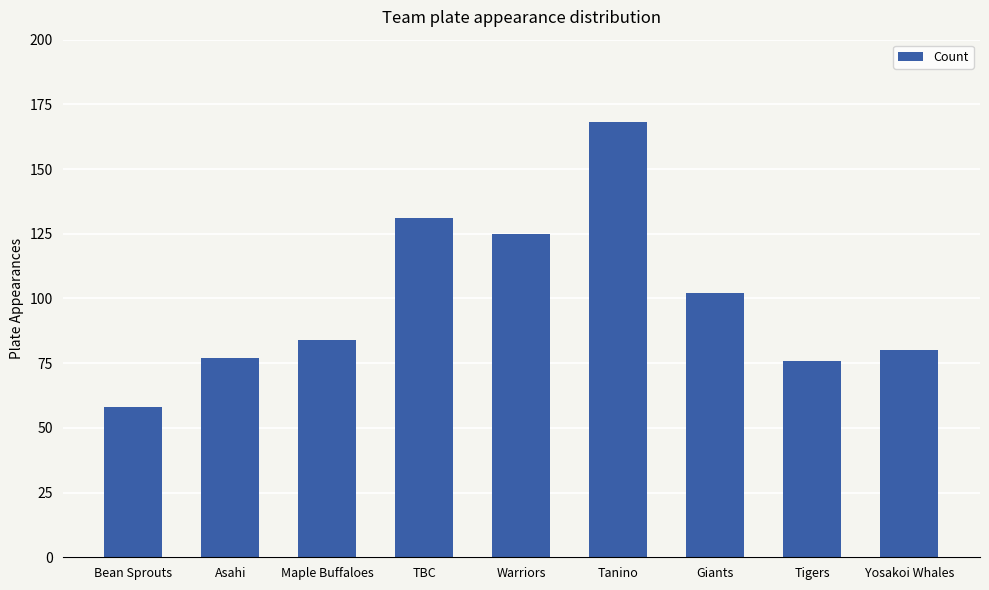

Reading left to right, what are all the values shown in this chart?

58	77	84	131	125	168	102	76	80